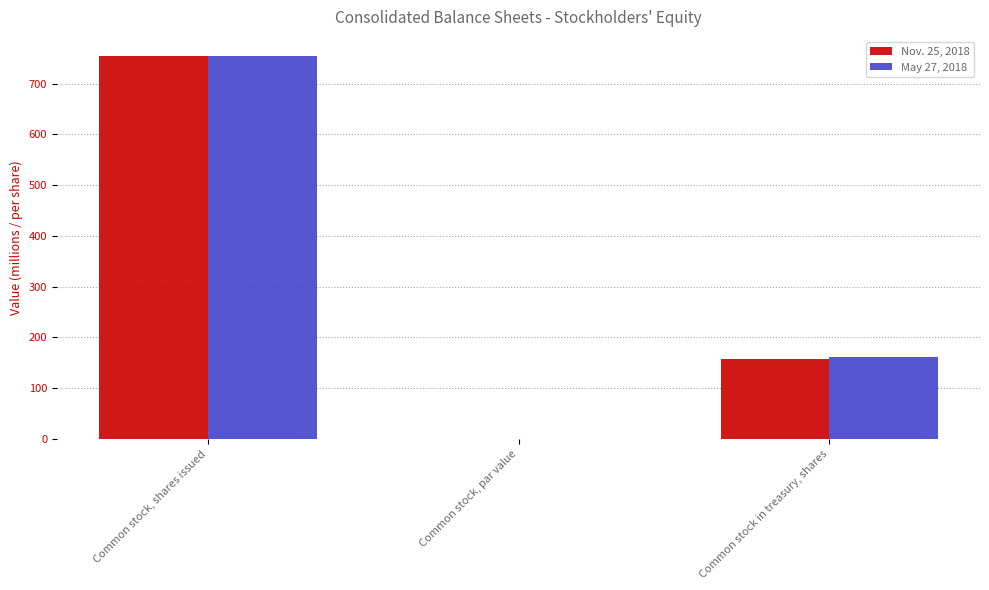

What is the sum of all May 27, 2018 values?

916.2